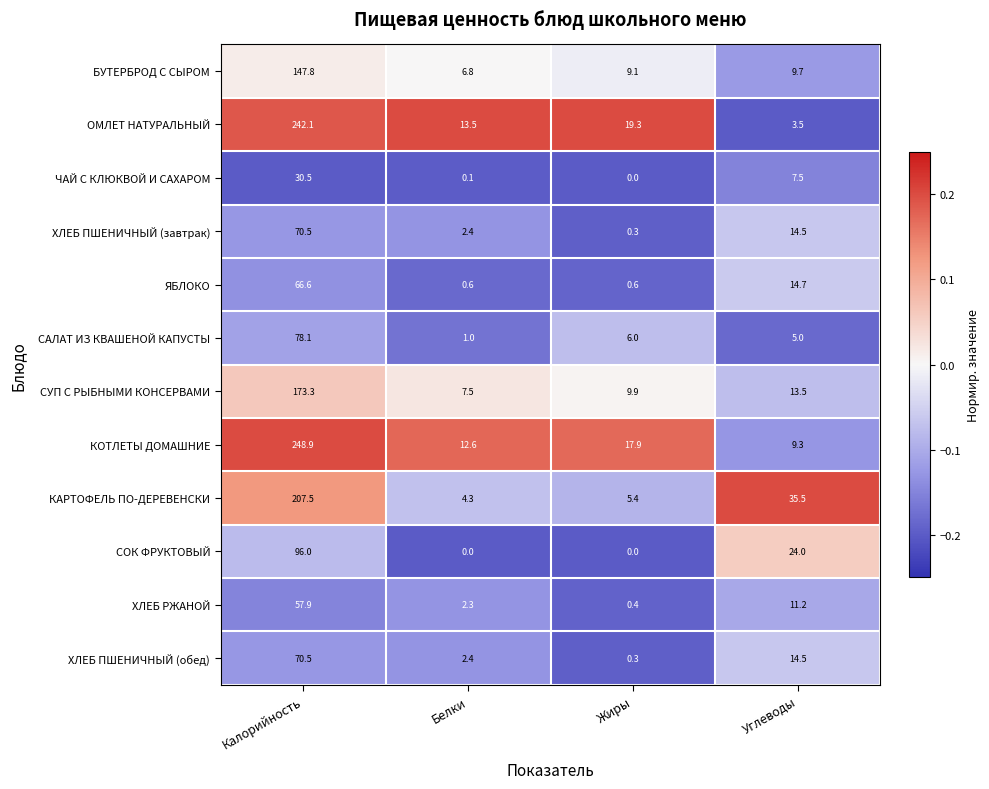

At which category is the sum across all series the highest?

Калорийность